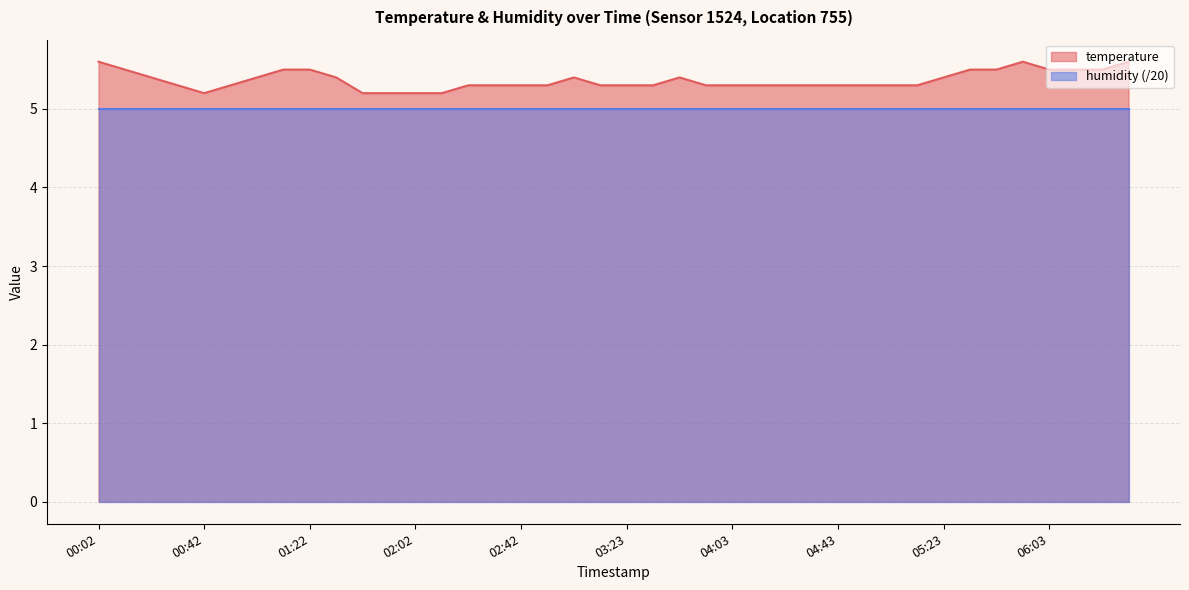

What is the value of the 27th point from the left?

5.3